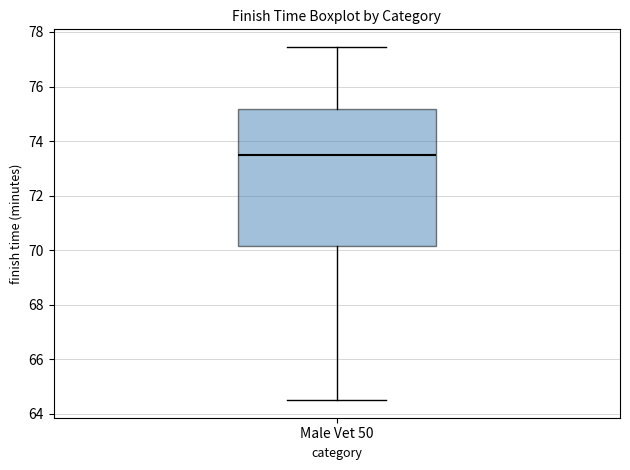

Where does the upper whisker of the box for Male Vet 50 end on the y-axis? The values are not printed on the chart, so give them approximately, as read against the axis.

77.4